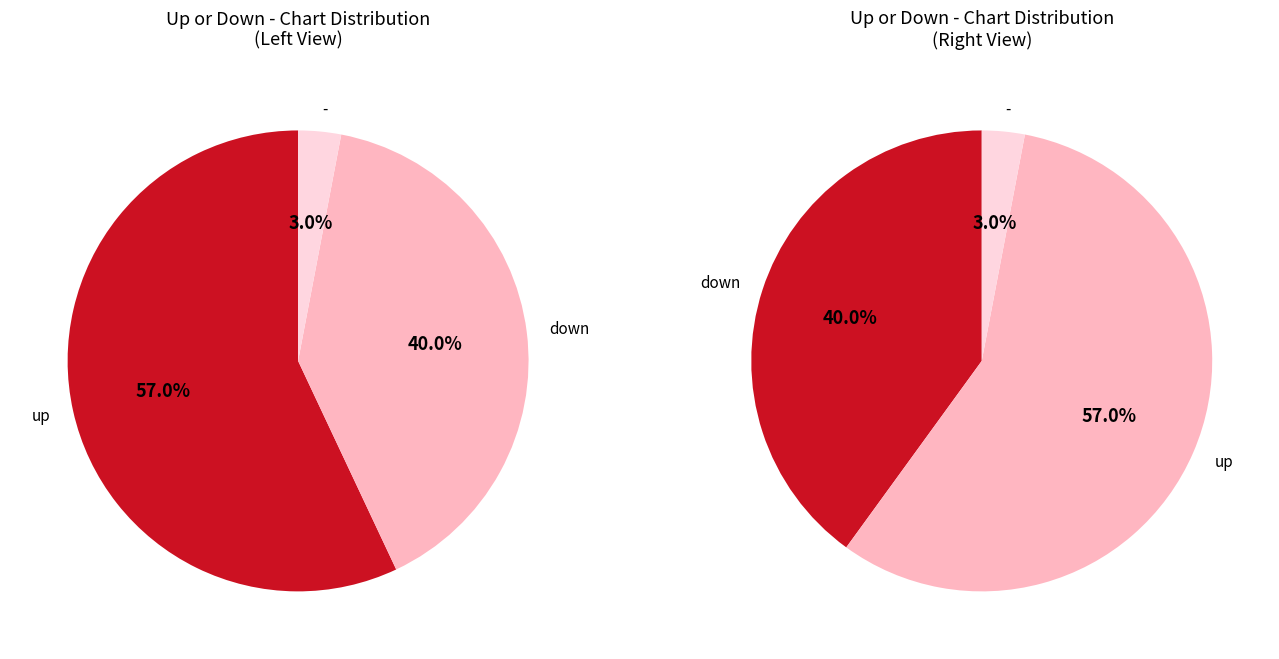

What is the largest slice in the pie chart?

up